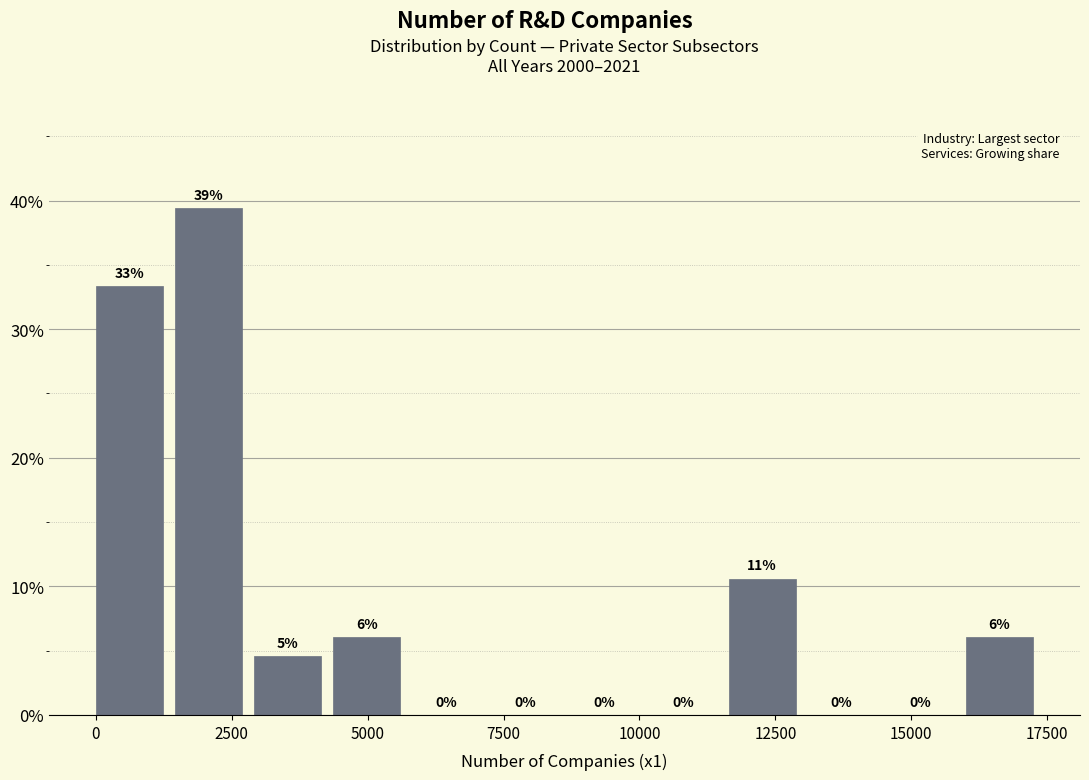

Around what value on the x-axis is the tallest bar? Give the approximate position of its centre, as read against the axis.

2000